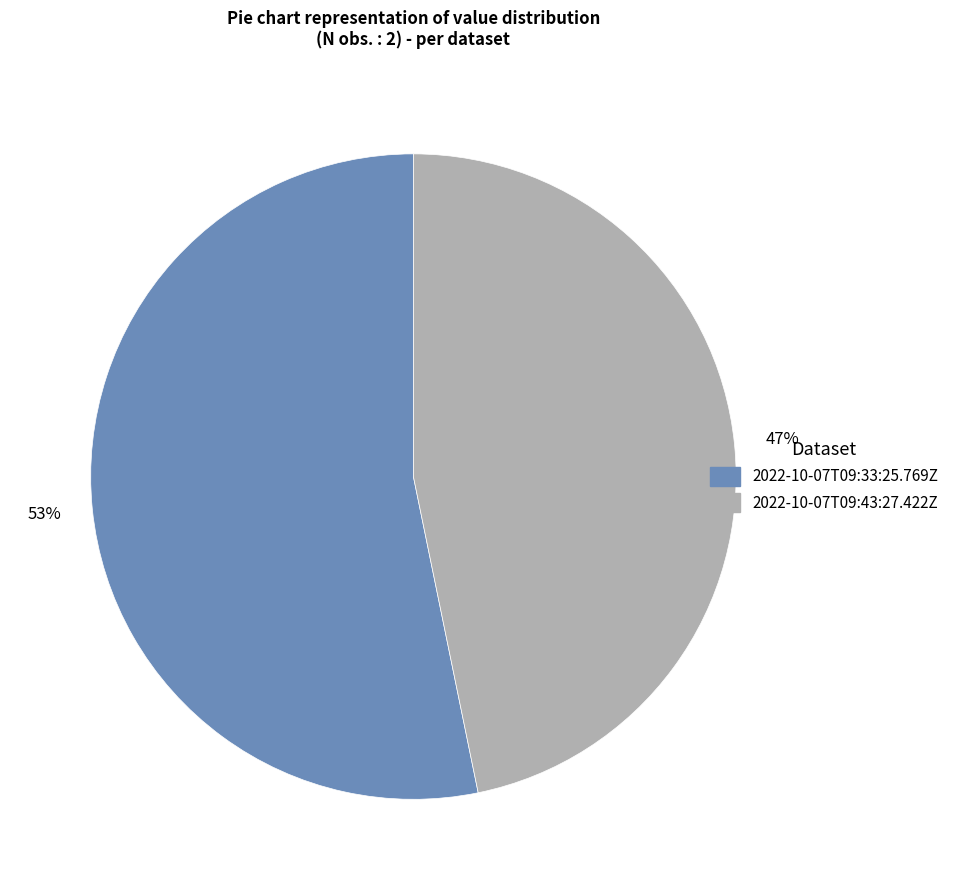

Which category has the smallest portion of the pie?

2022-10-07T09:43:27.422Z